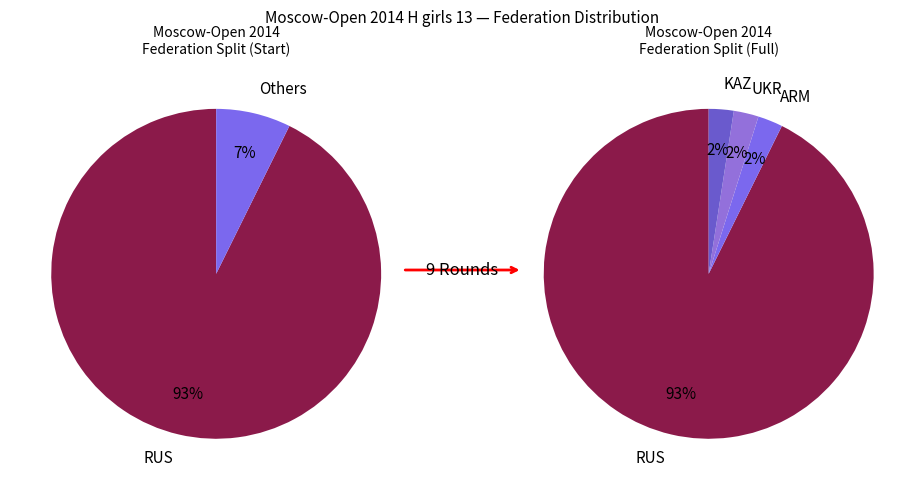

What percentage is the ARM slice, to the nearest percent?

2%